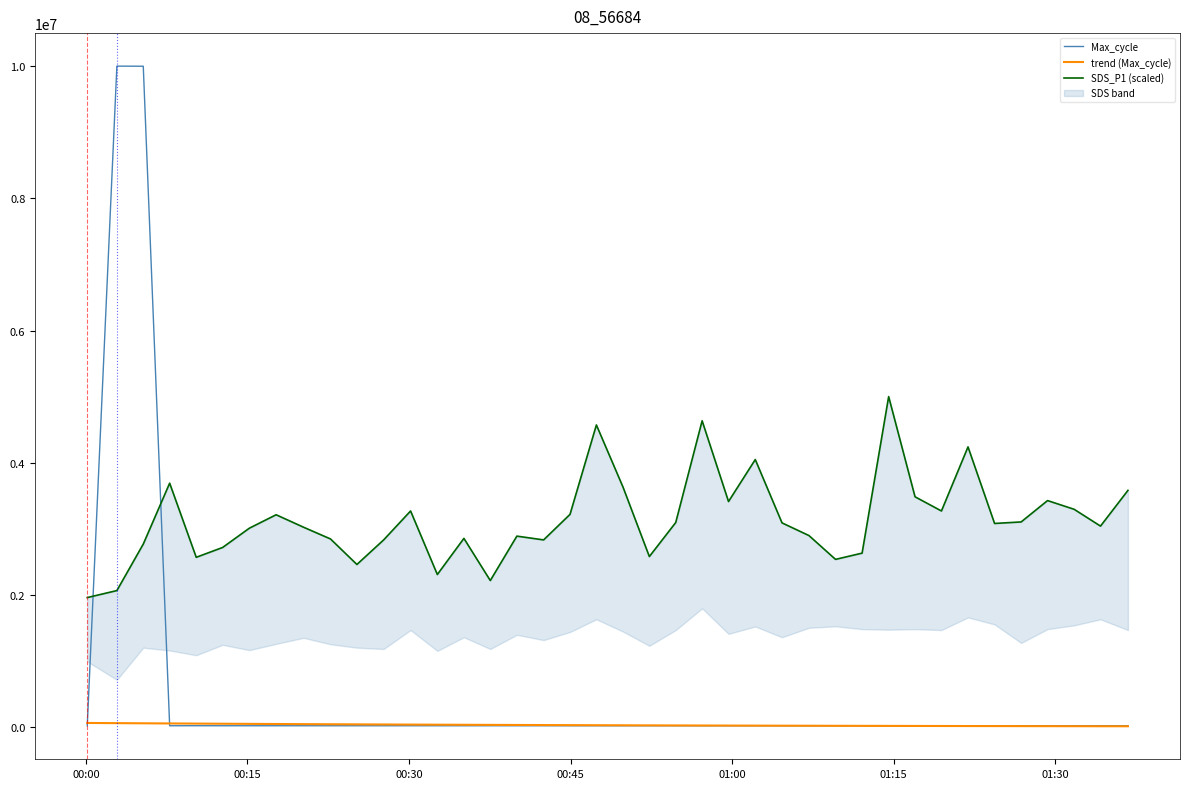

What are all the series names shown in the legend?

Max_cycle, trend (Max_cycle), SDS_P1 (scaled)